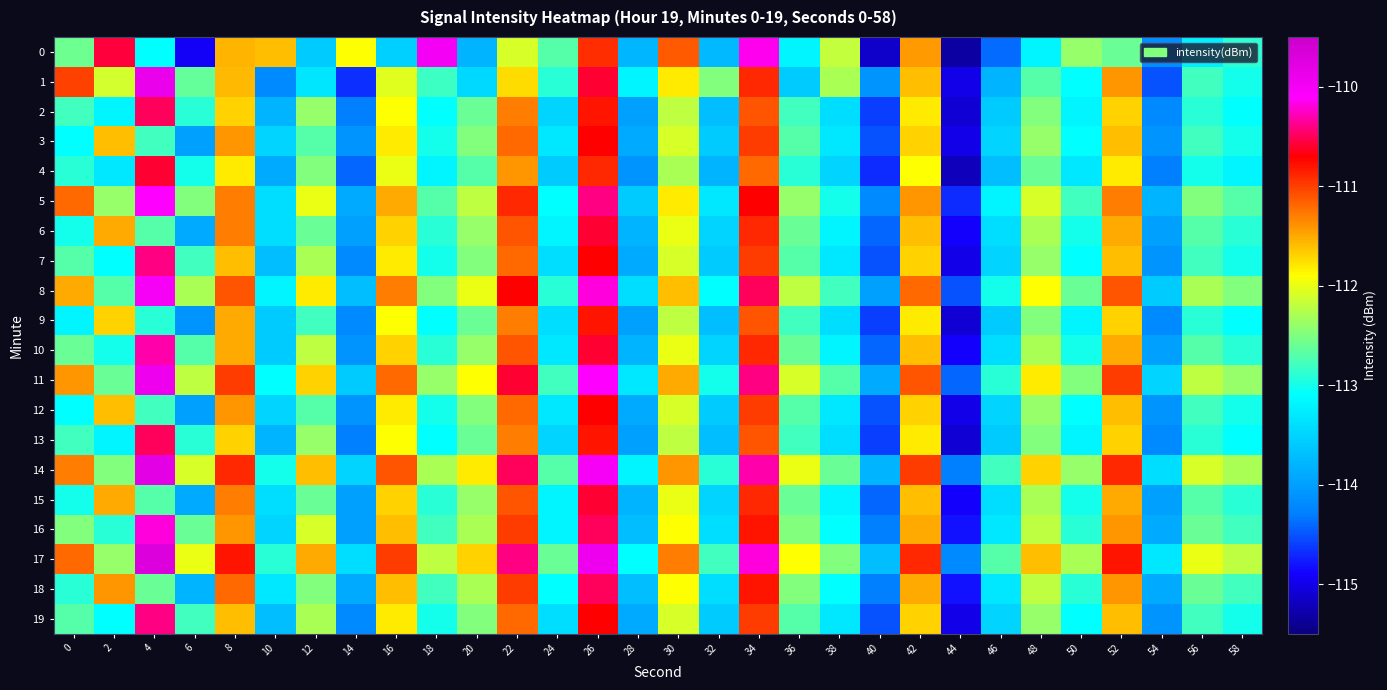

How many data points does each series have?

30